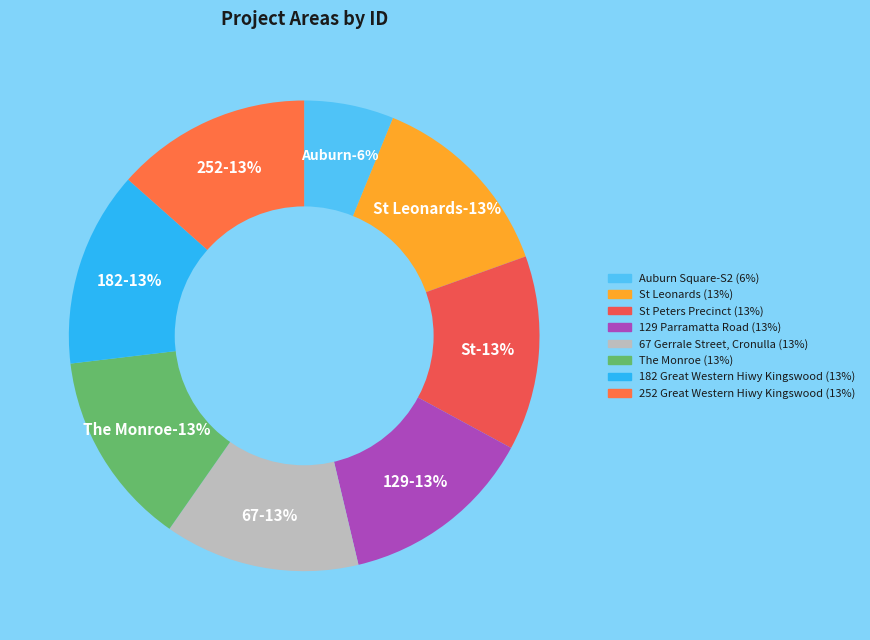

Which category has the biggest portion of the pie?

252 Great Western Hiwy Kingswood